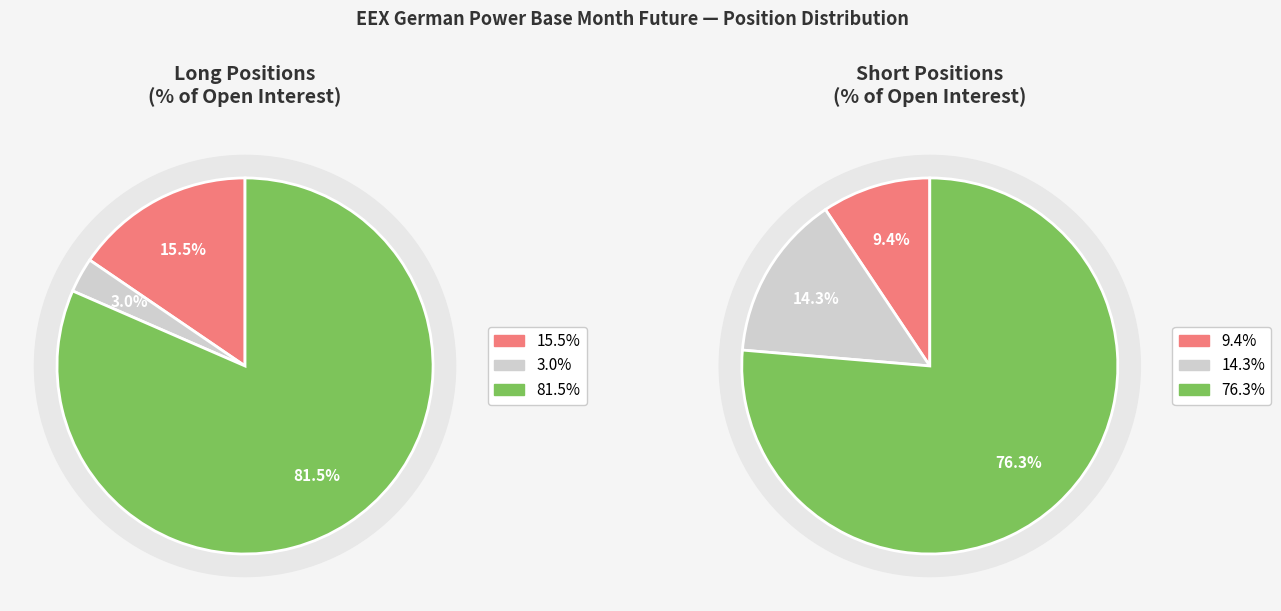

The 4 slice represents 45% of the pie. True or false?

False